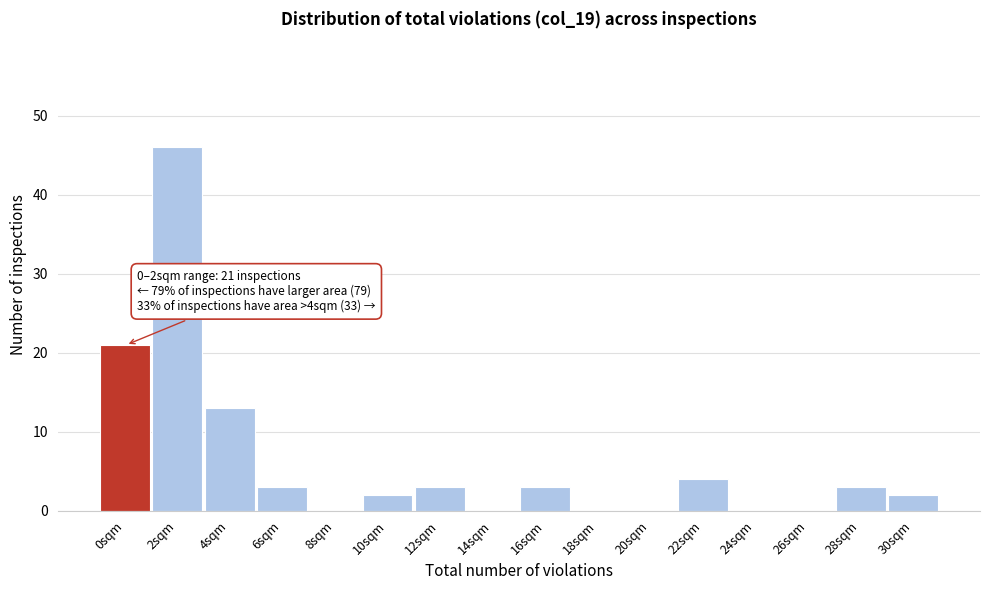

Reading left to right, transcribe all the data shown in this chart.

0sqm=21	2sqm=46	4sqm=13	6sqm=3	8sqm=0	10sqm=2	12sqm=3	14sqm=0	16sqm=3	18sqm=0	20sqm=0	22sqm=4	24sqm=0	26sqm=0	28sqm=3	30sqm=2